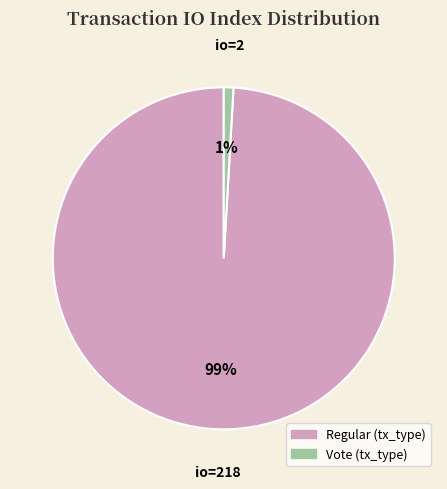

Does any single category account for the majority?

Yes